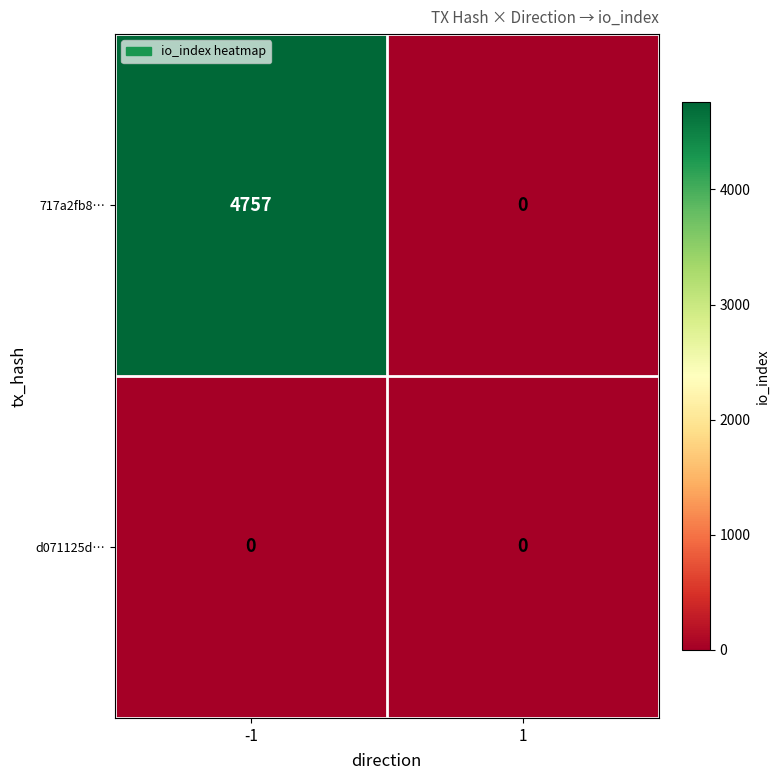

What is the sum of the 717a2fb8… values at -1 and 1?

4757